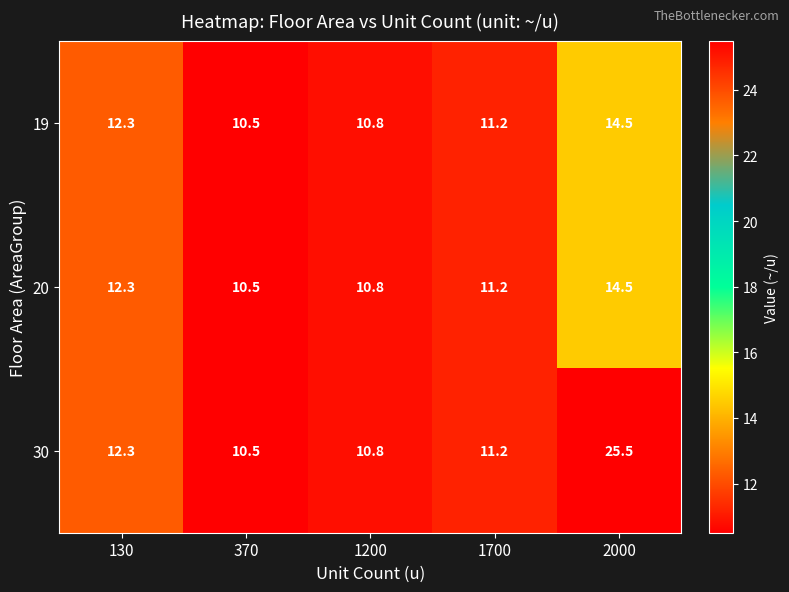

True or false: 30 has a value of 20.8 at 130.

False